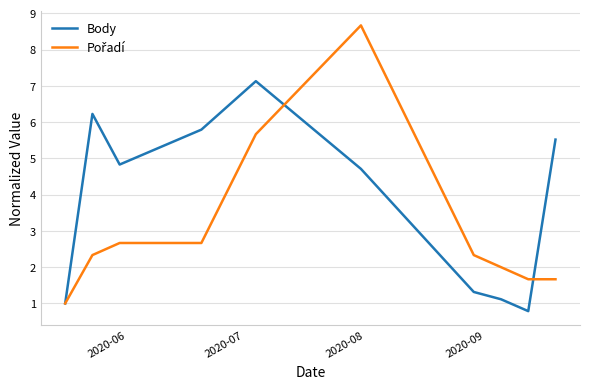

What is the smallest value displayed?

0.8